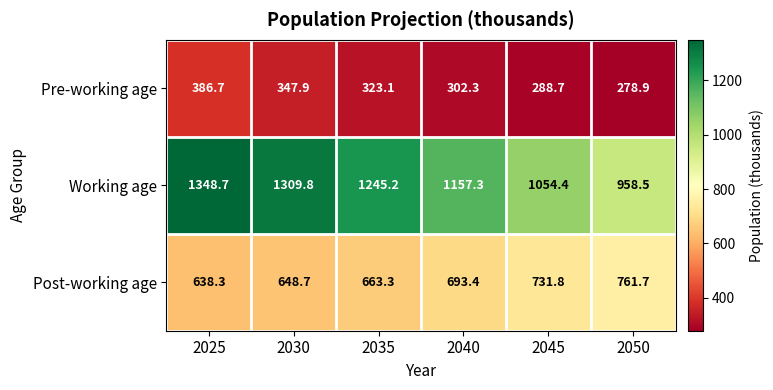

The Working age series shows 1348.7 at 2025. True or false?

True